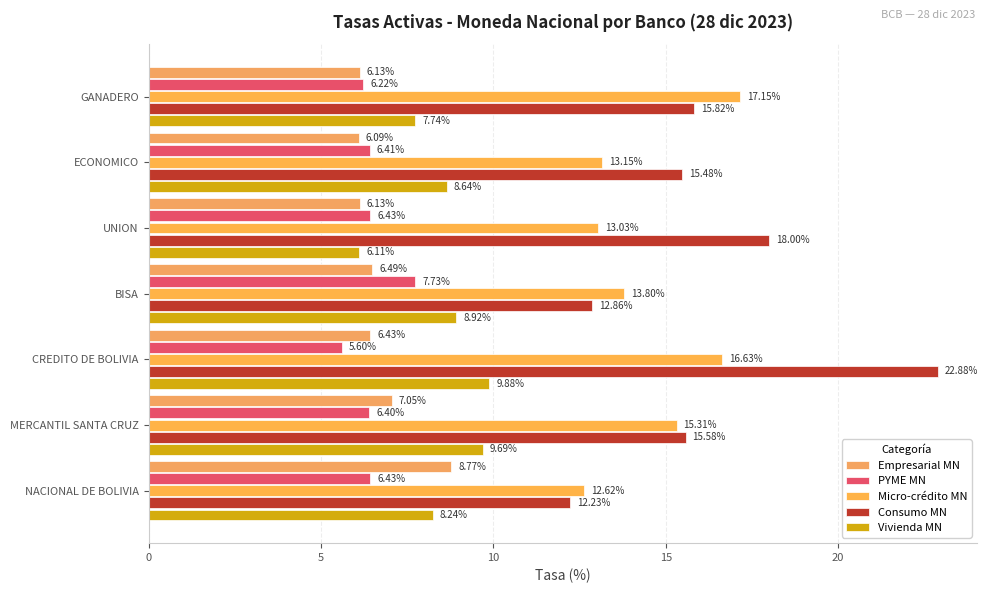

At which category is the sum across all series the highest?

CREDITO DE BOLIVIA